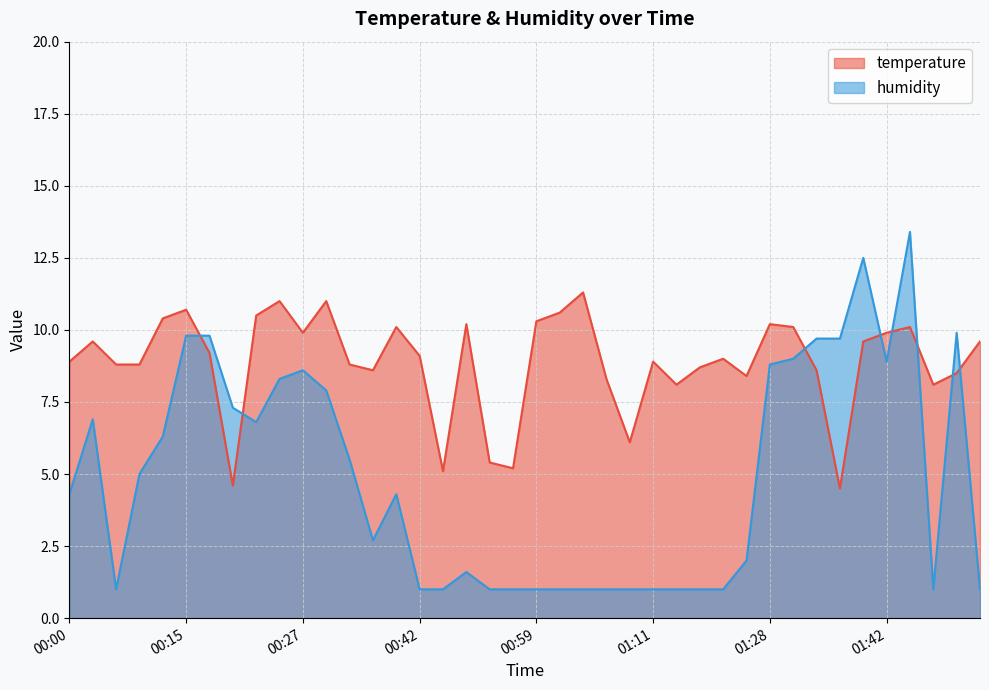

Where does the humidity series first go above 4?

00:00